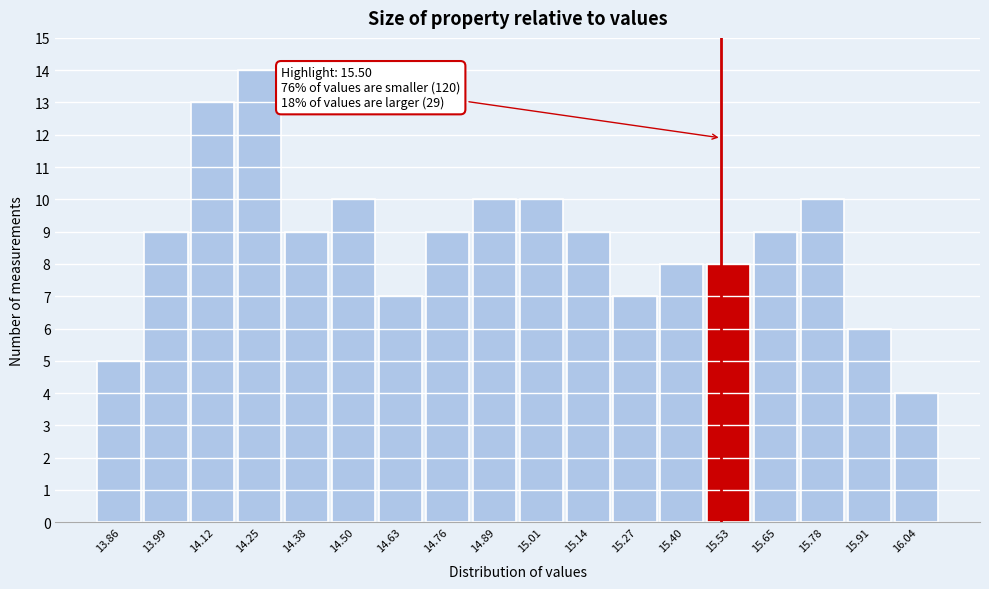

Which range on the x-axis has the tallest bar?

14.18 to 14.32